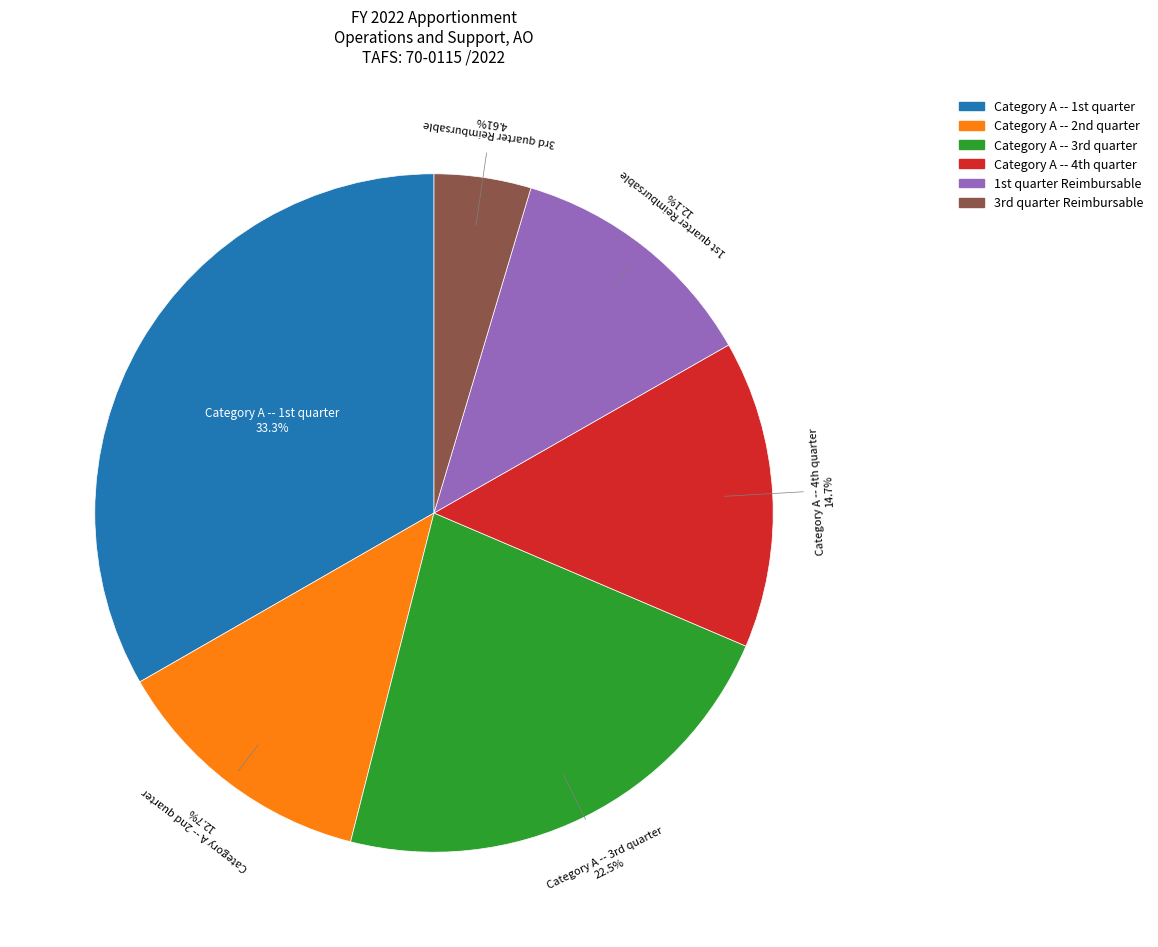

To the nearest percent, what is the difference between the largest and smallest slice percentages?

29%